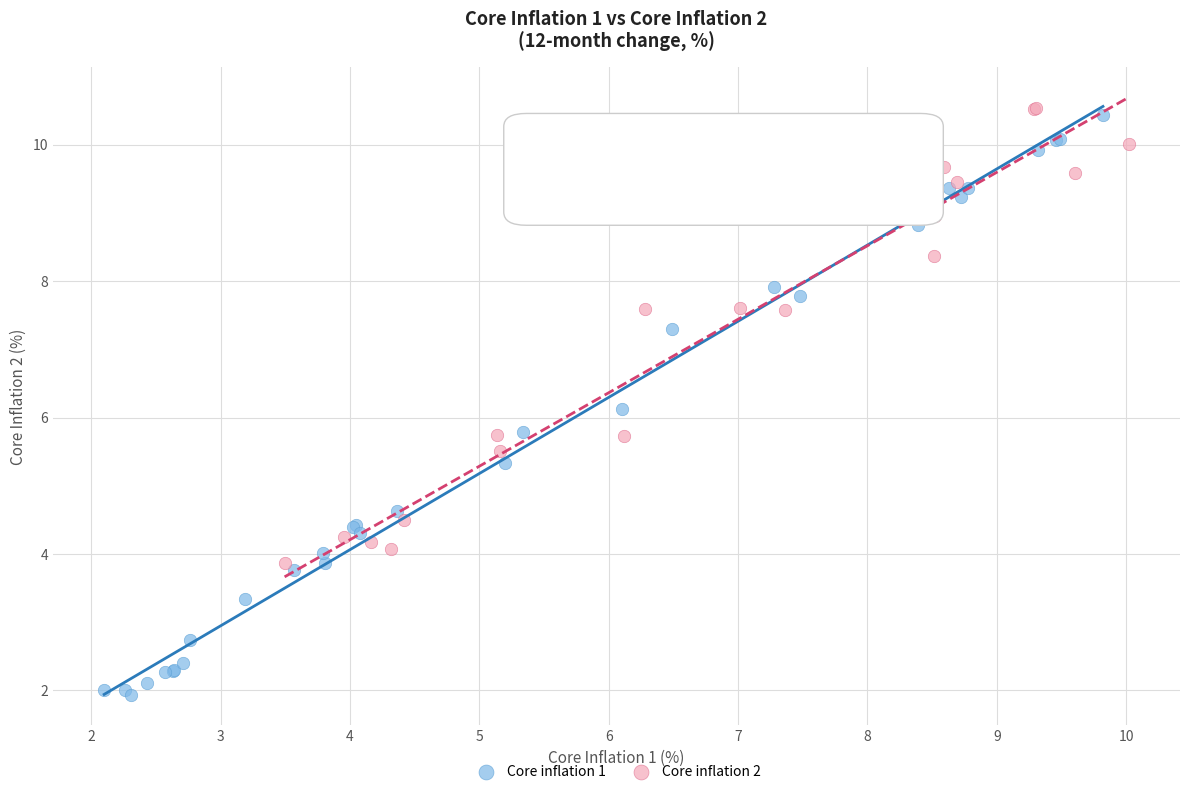

Which series reaches the minimum Y coordinate?

Core inflation 1